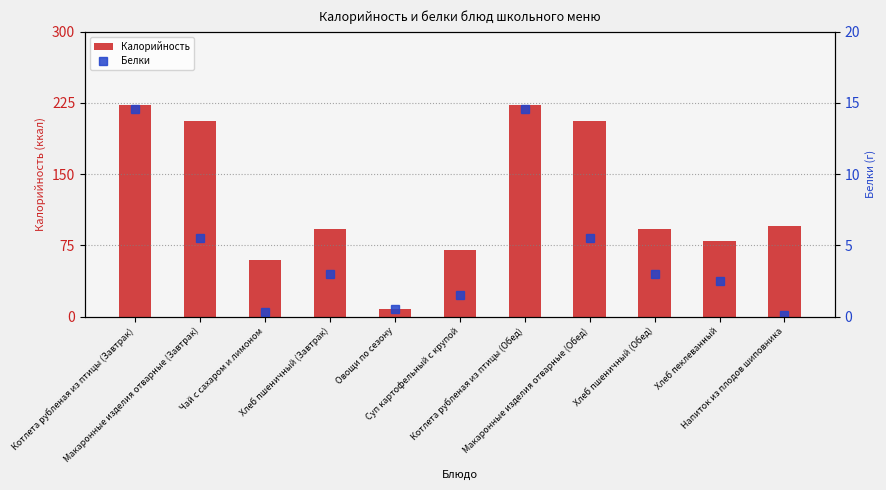

Where does the Белки series first go above 3?

Котлета рубленая из птицы (Завтрак)